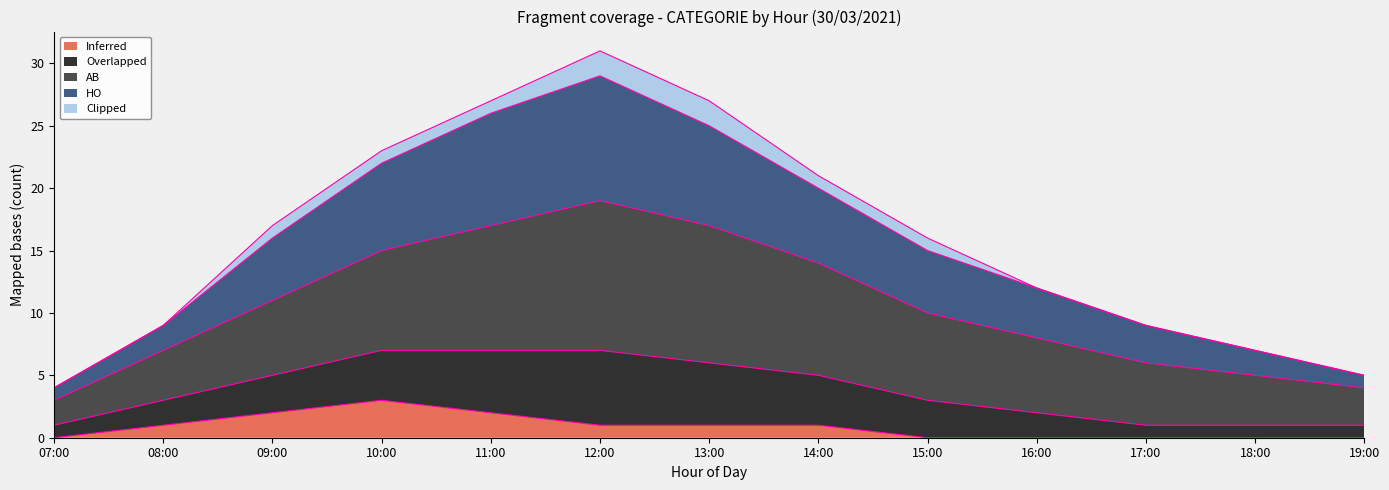

Does the chart have visible grid lines?

No